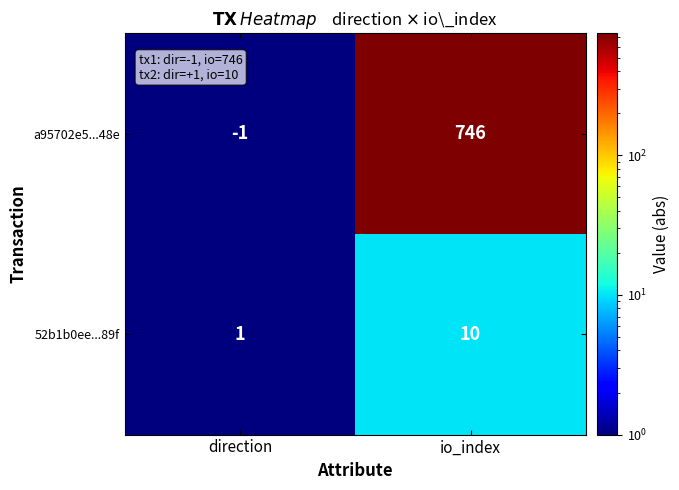

What is the minimum value shown in the chart?

-1